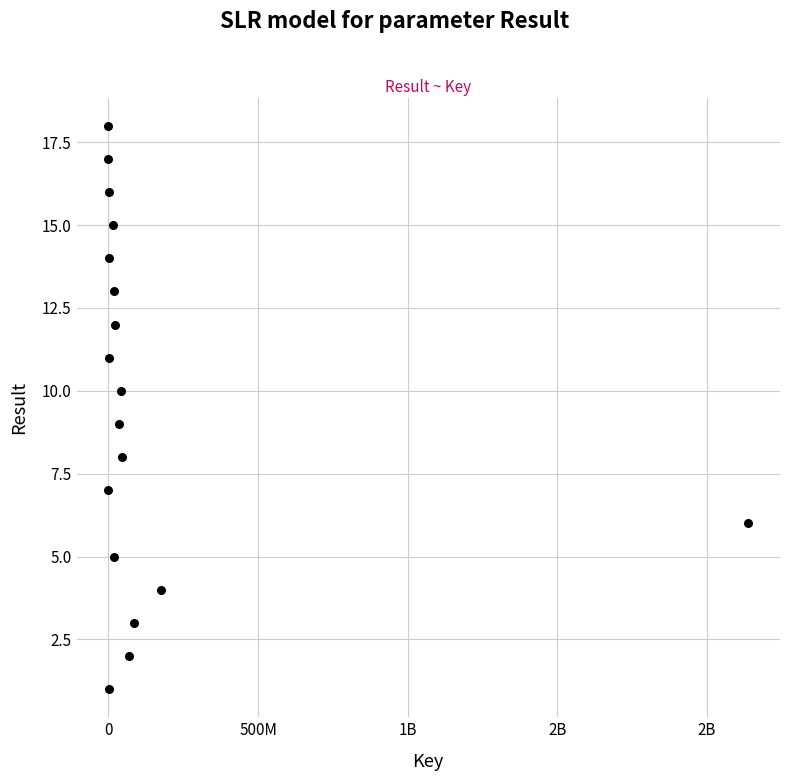

What is the range of Y values (max minus min)?

17